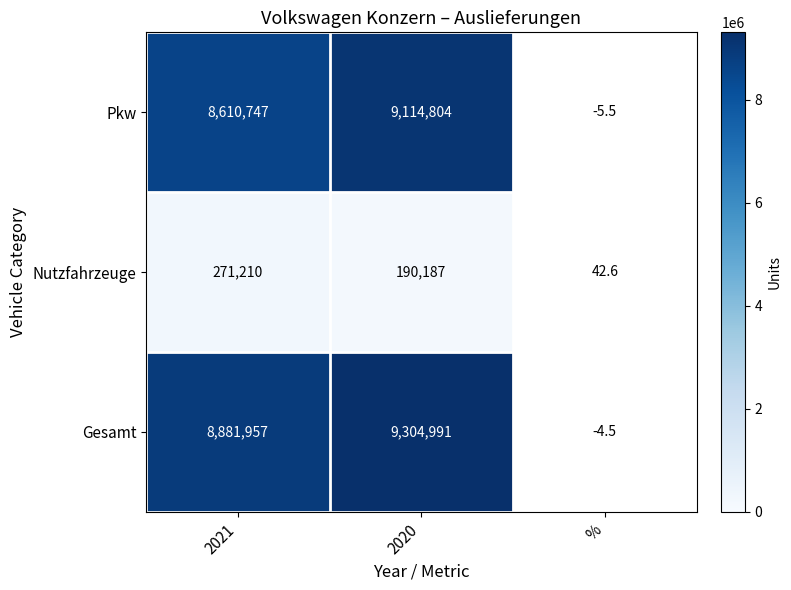

The Pkw series shows 14843557 at 2020. True or false?

False